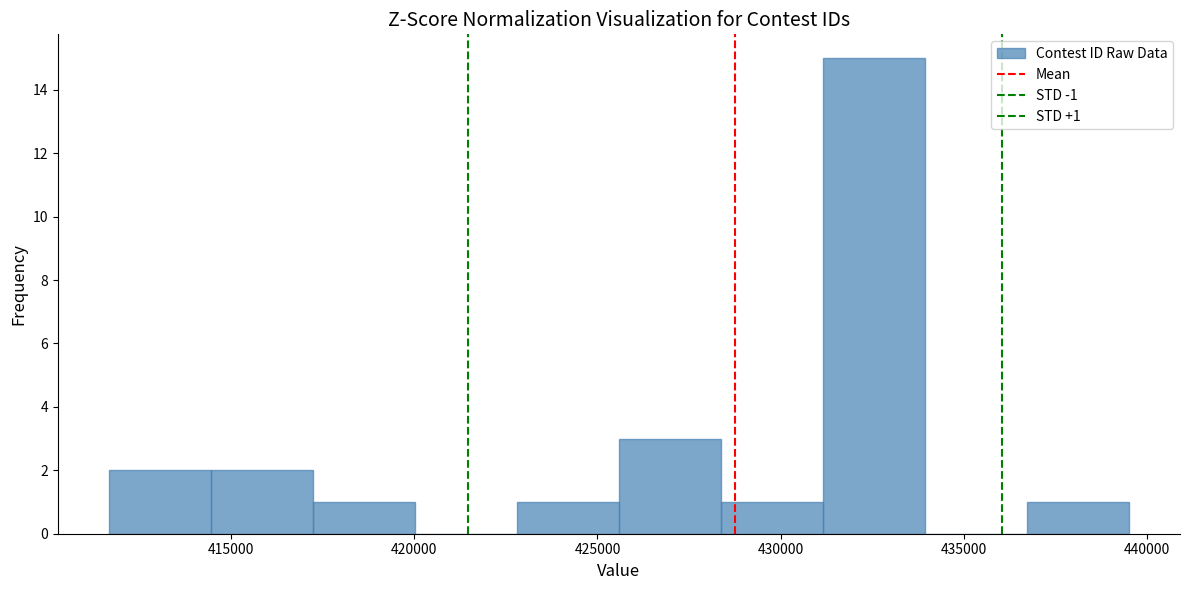

Which range on the x-axis has the tallest bar?

431000 to 434000